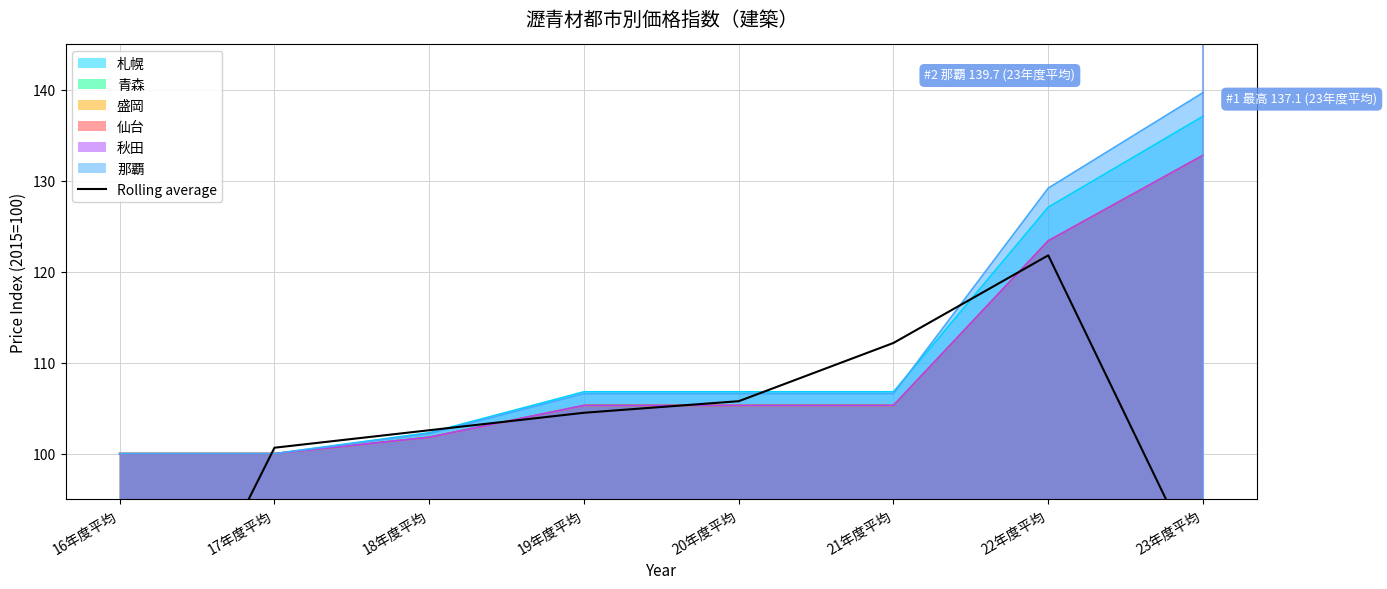

How many lines are shown in the chart?

1